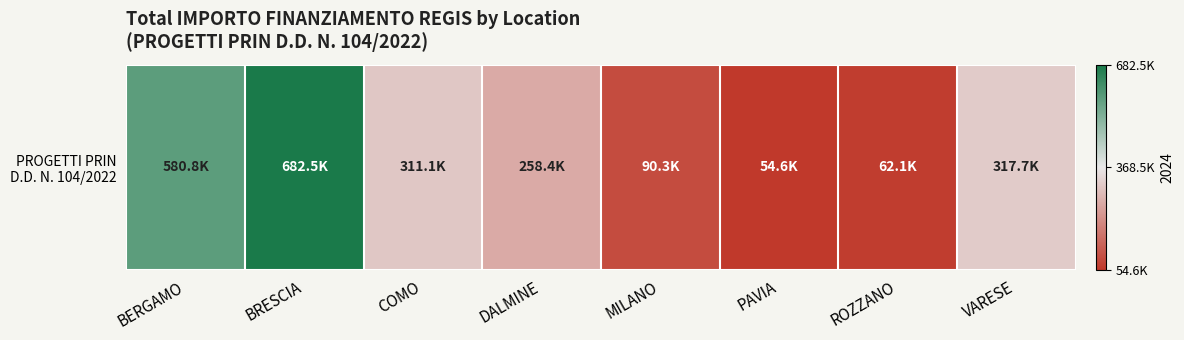

At which label does the data first exceed 311137?

BERGAMO